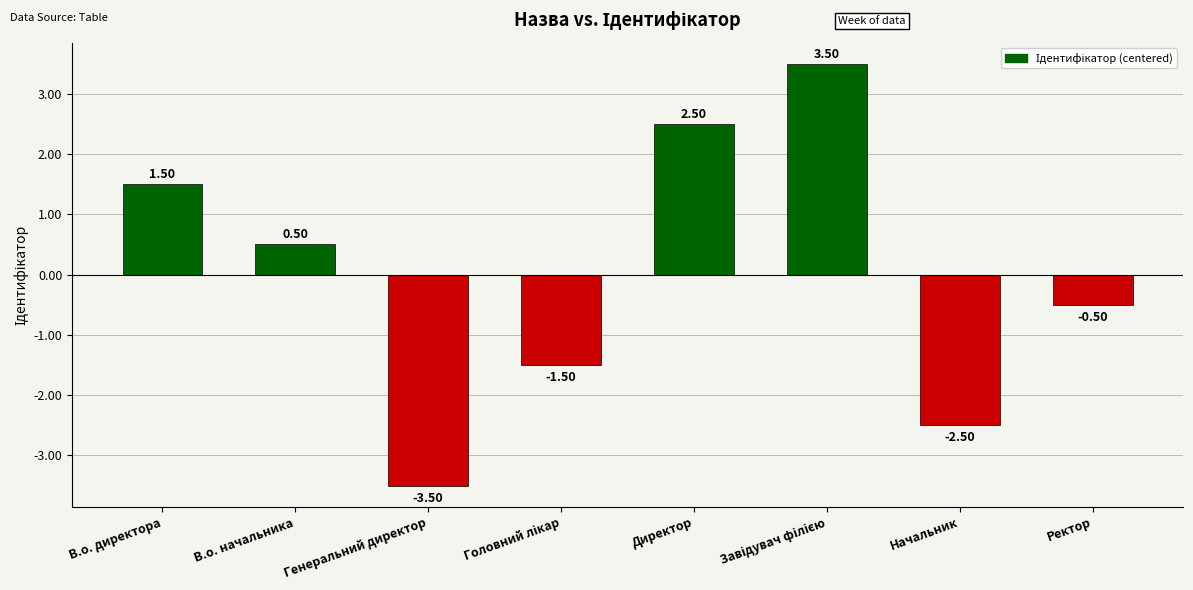

What is the label of the 3rd bar from the left?

Генеральний директор